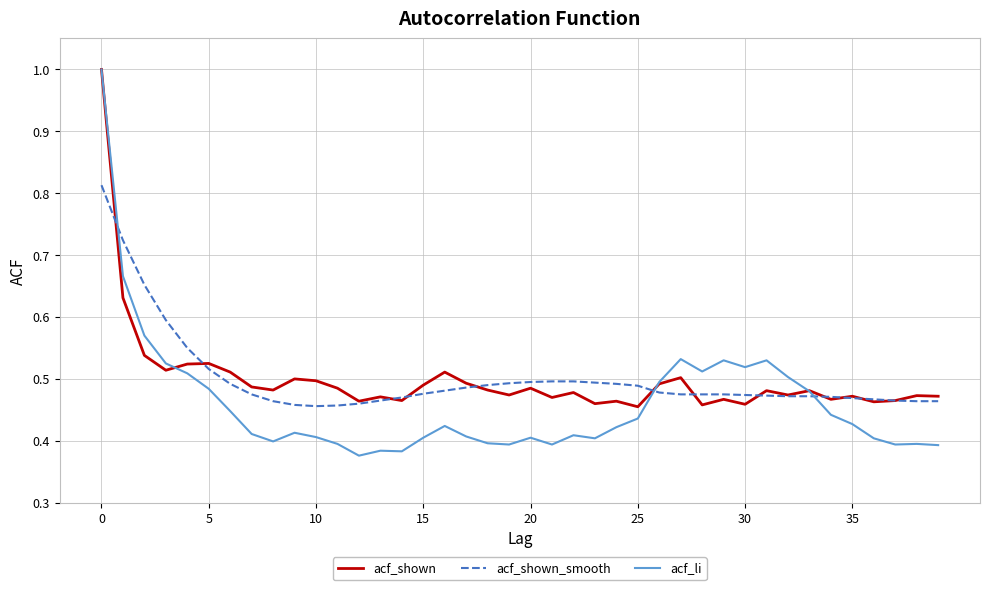

What is the sum of all acf_li values?

18.4